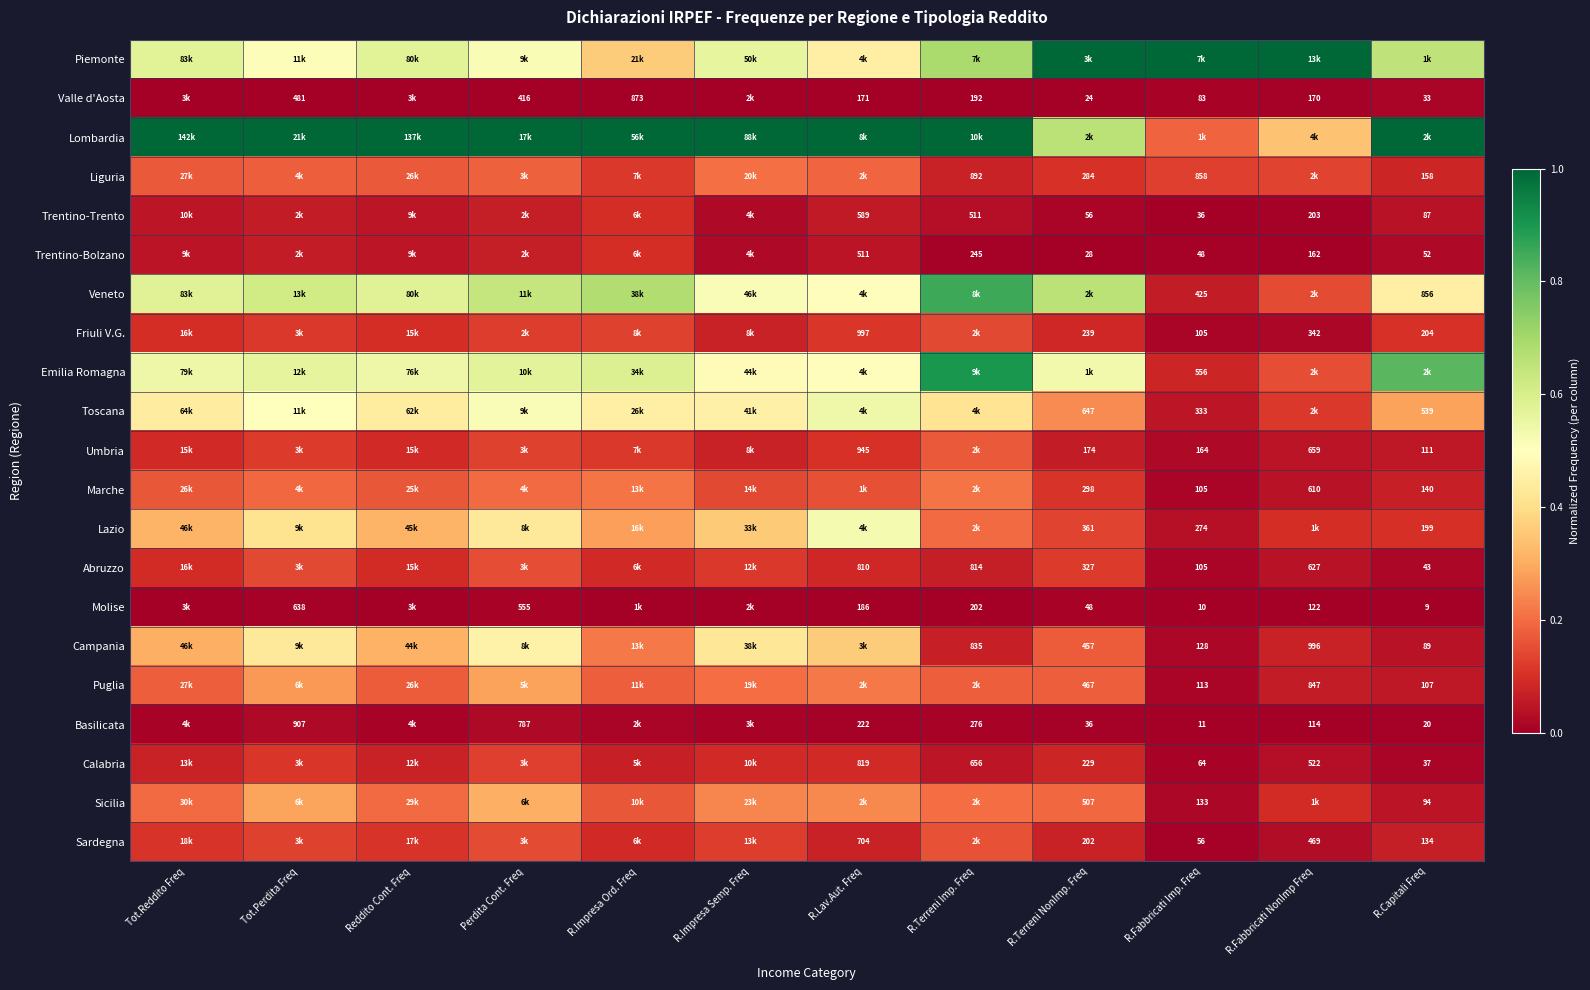

True or false: Lazio has a value of 0.4 at Reddito Cont. Freq.

False